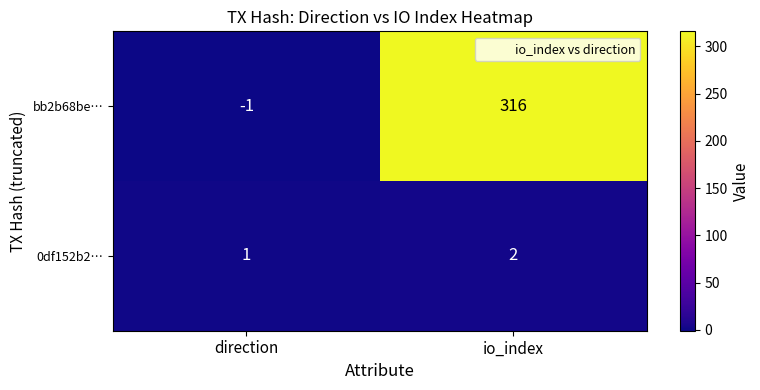

What is the sum of the 0df152b2… values at direction and io_index?

3